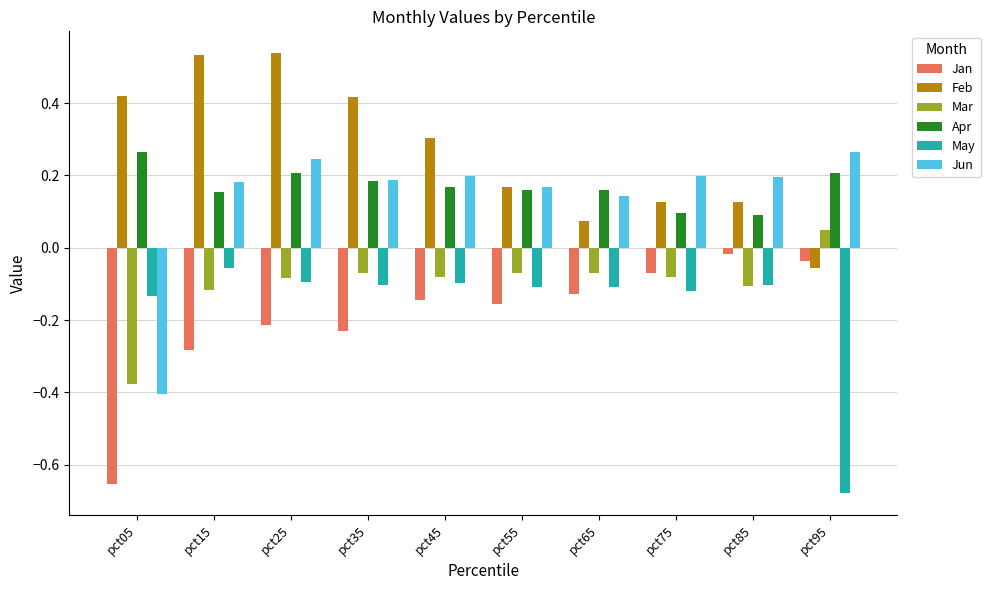

How many distinct data groups are displayed?

6